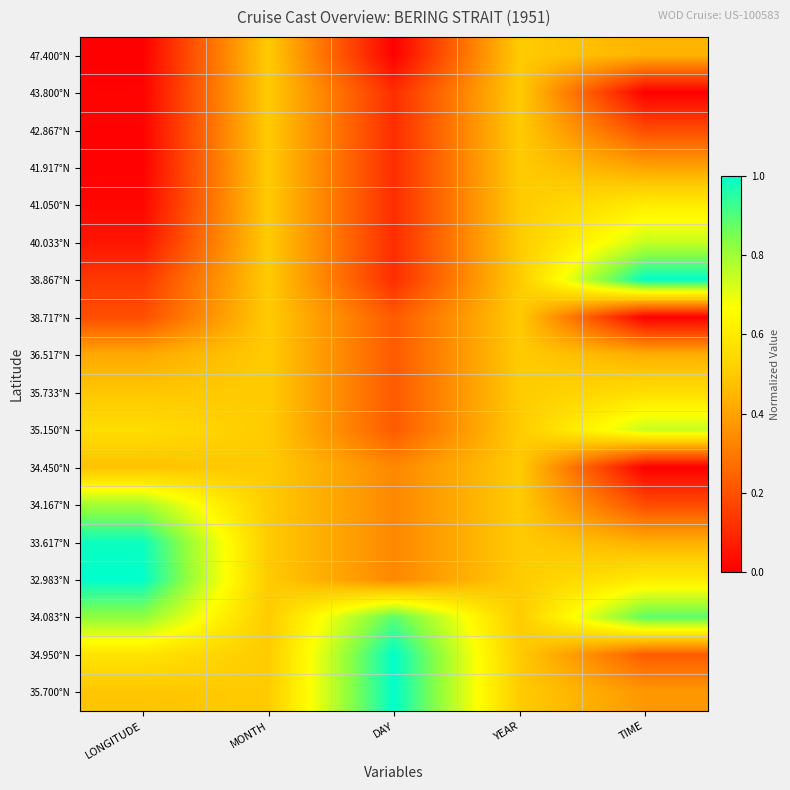

At how many categories does at least one series exceed 0?

5